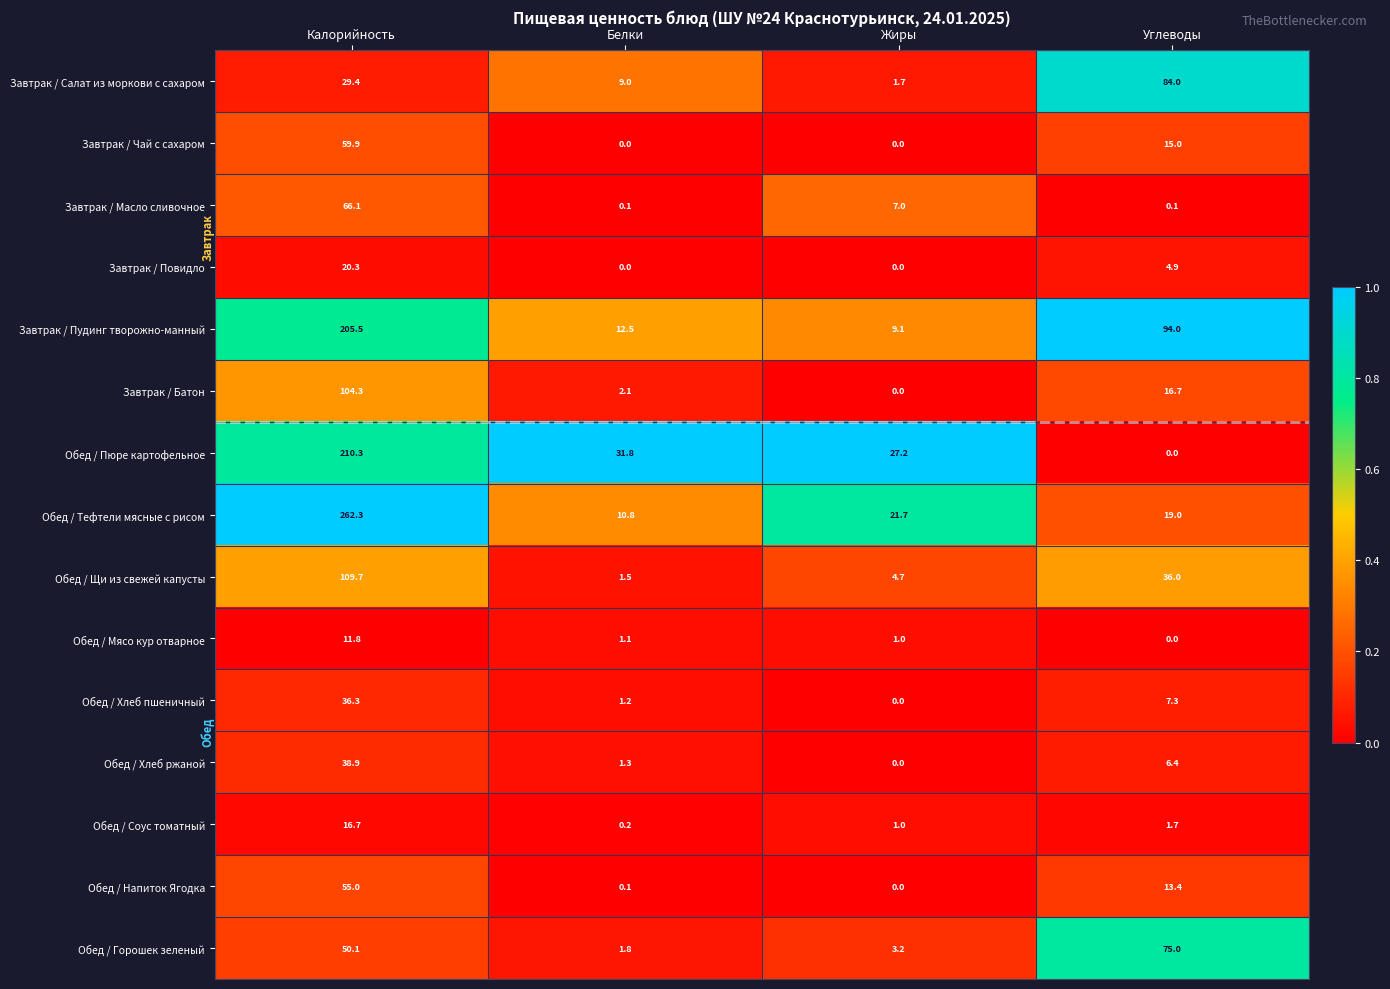

Where does the Обед / Хлеб ржаной series first go above 6?

Калорийность